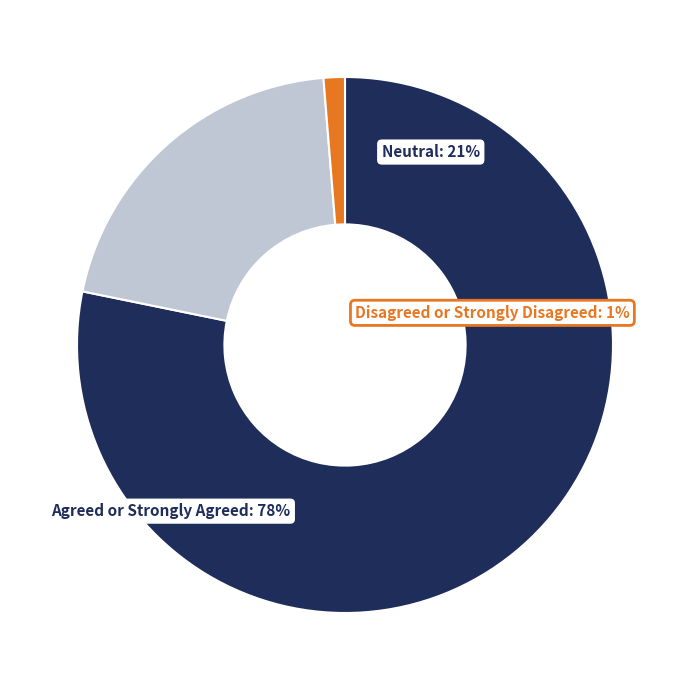

Is it true that 2 is 3% of the pie?

False